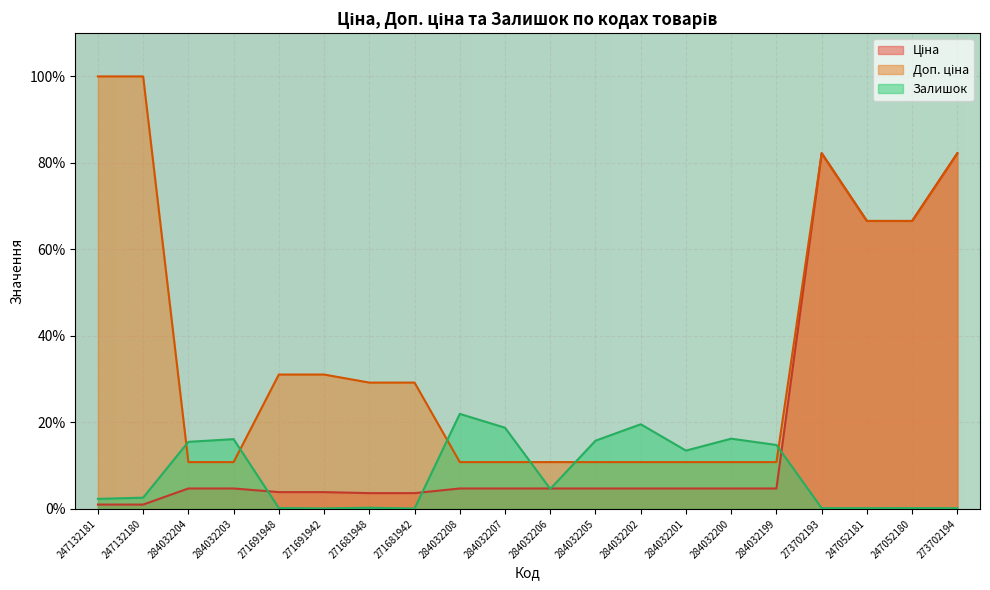

What is the label of the 16th point from the right?

271691948